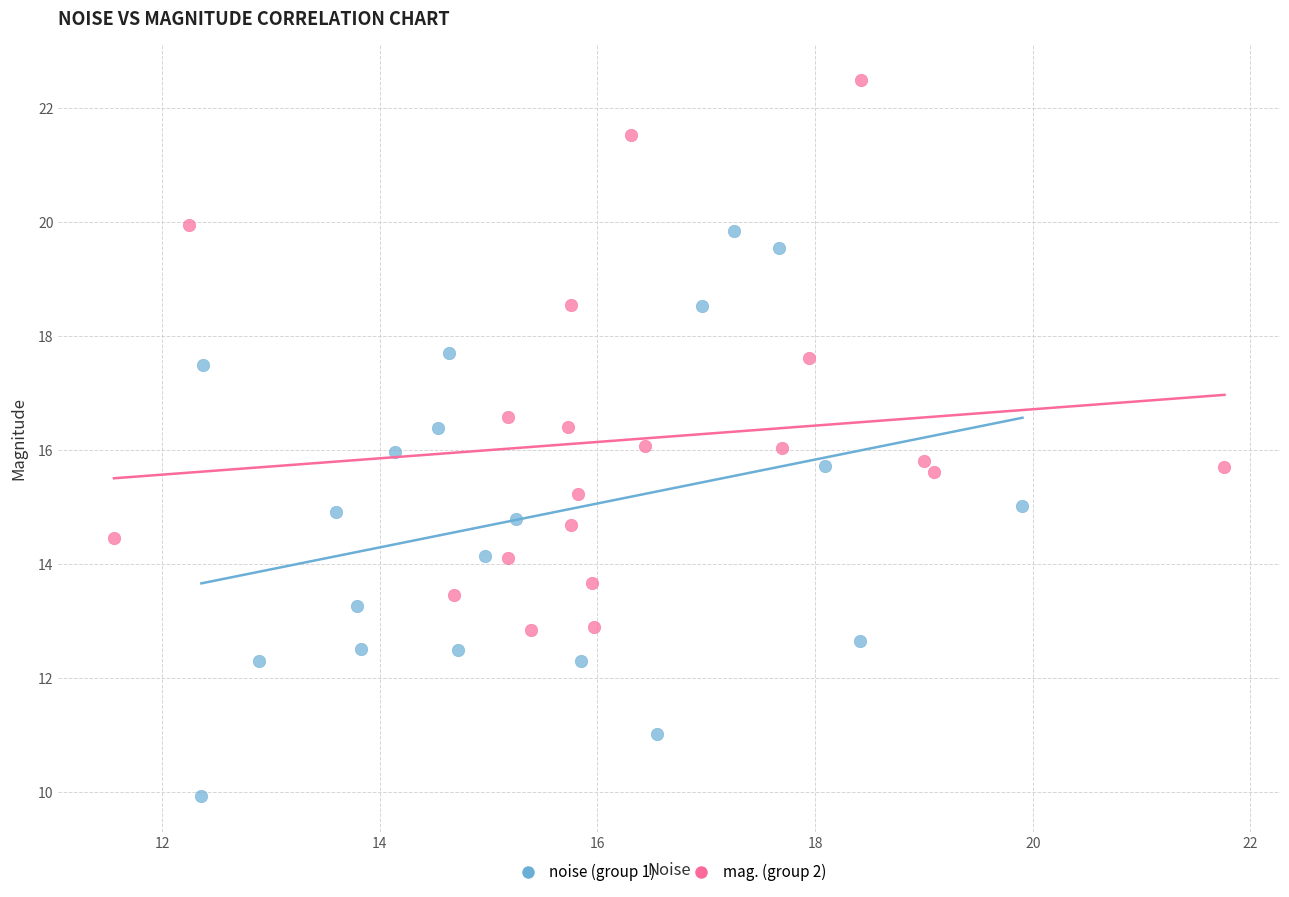

Which series reaches the maximum Y coordinate?

mag. (group 2)